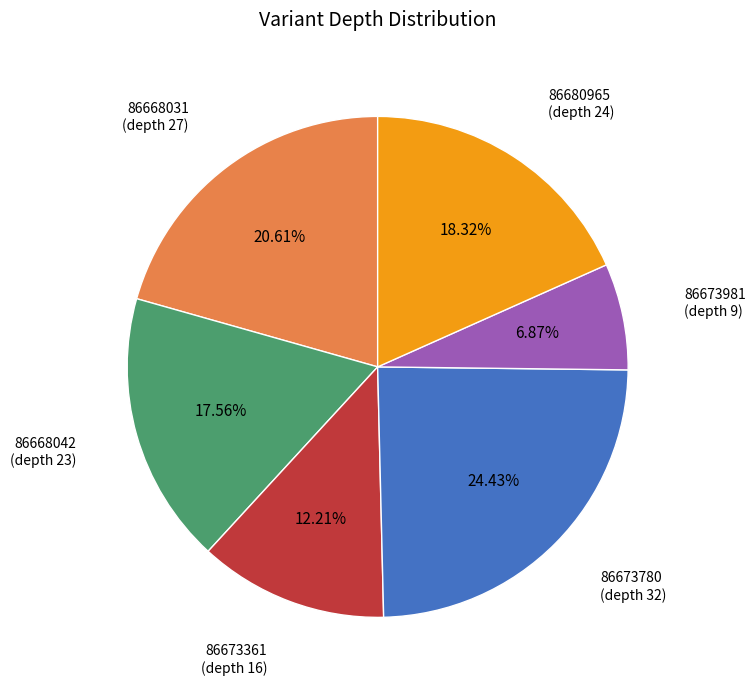

Do 86680965 (depth 24) and 86673780 (depth 32) together represent more than half of the pie?

No